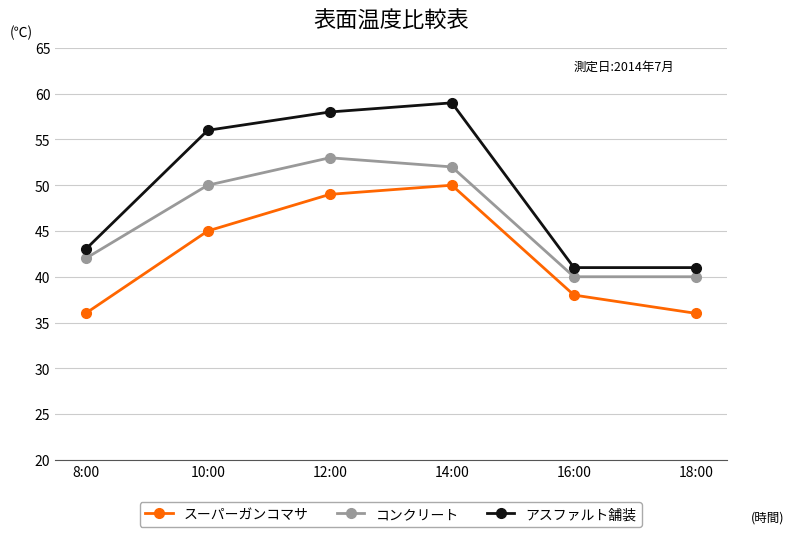

How many lines are shown in the chart?

3